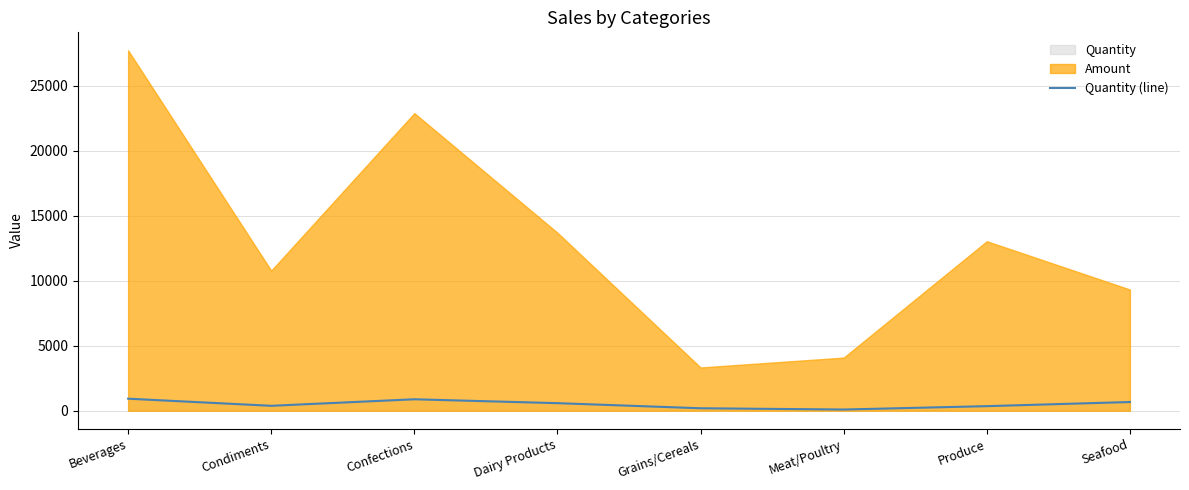

Is it true that the value at Seafood is 371?

False